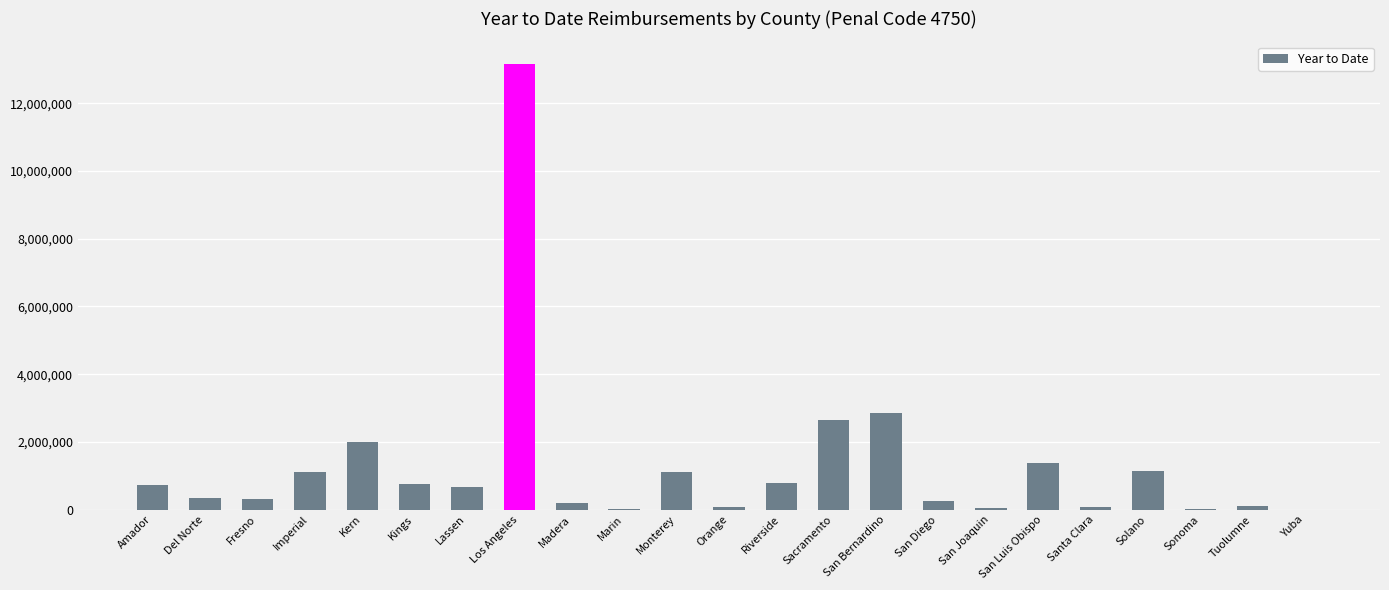

What is the approximate value at San Diego, to the nearest 10?

256100